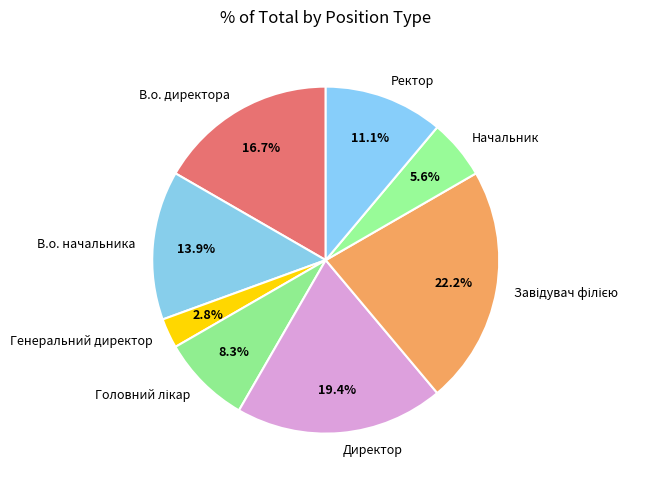

Between В.о. начальника and В.о. директора, which is larger?

В.о. директора